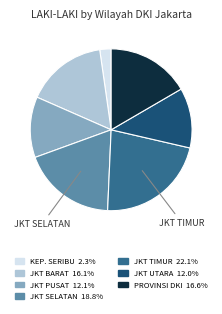

Is there a majority slice in this chart?

No